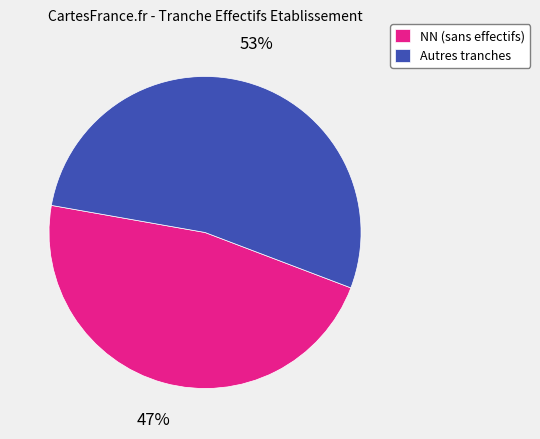

What is the smallest slice in the pie chart?

NN (sans effectifs)